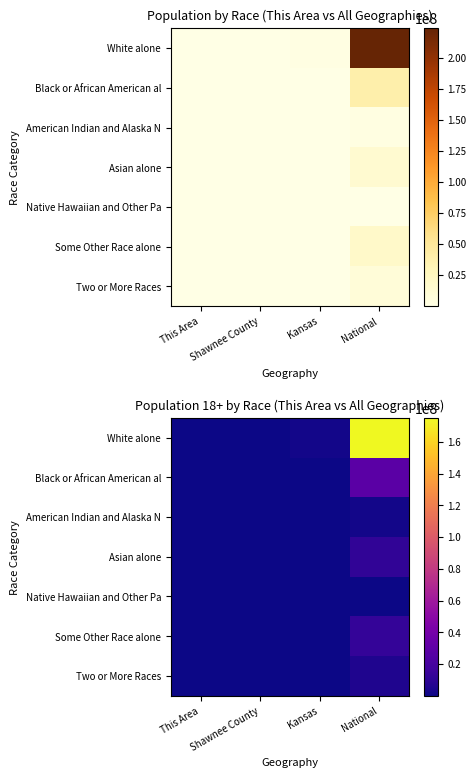

What is the difference between the American Indian and Alaska N values at Kansas and Shawnee County?

18441